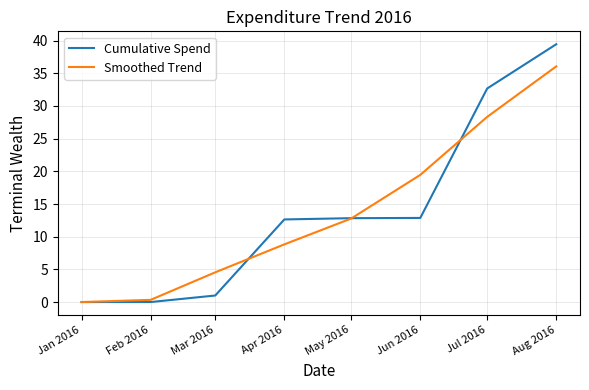

Which series has the largest range (max minus min)?

Cumulative Spend